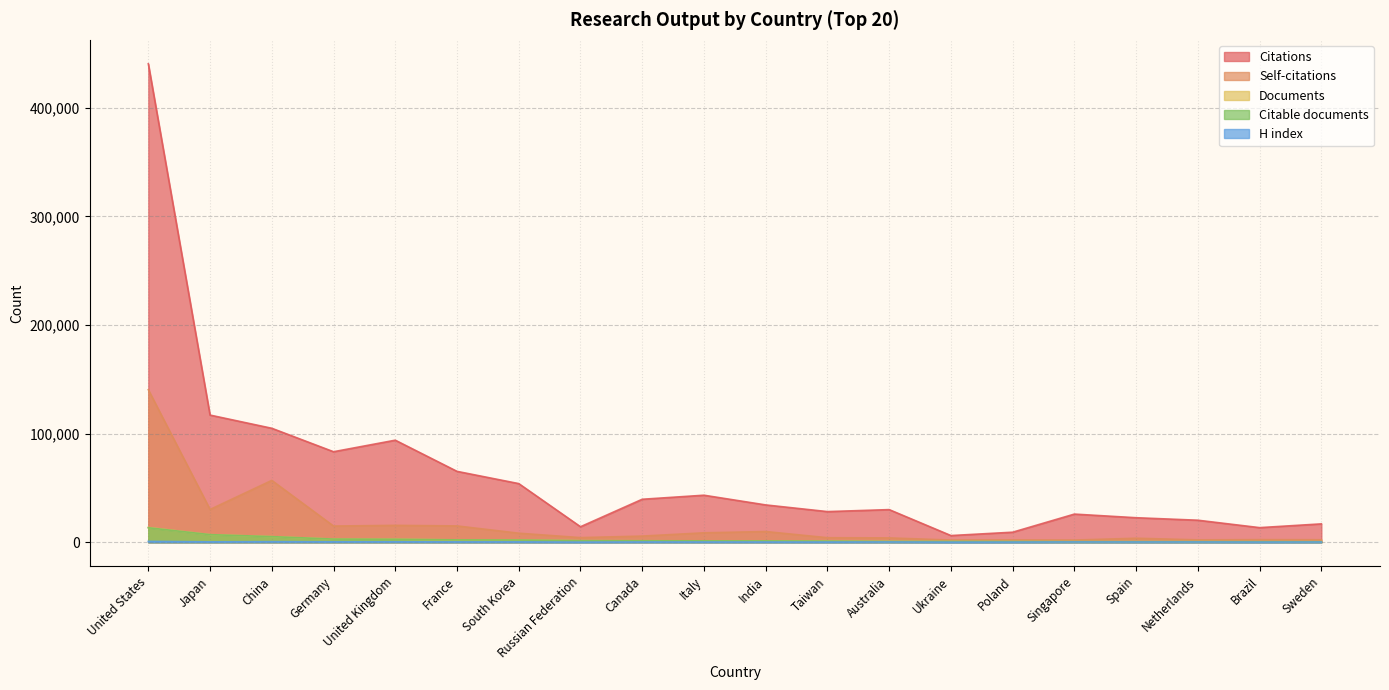

Between Poland and Singapore, which series saw the biggest shift?

Citations